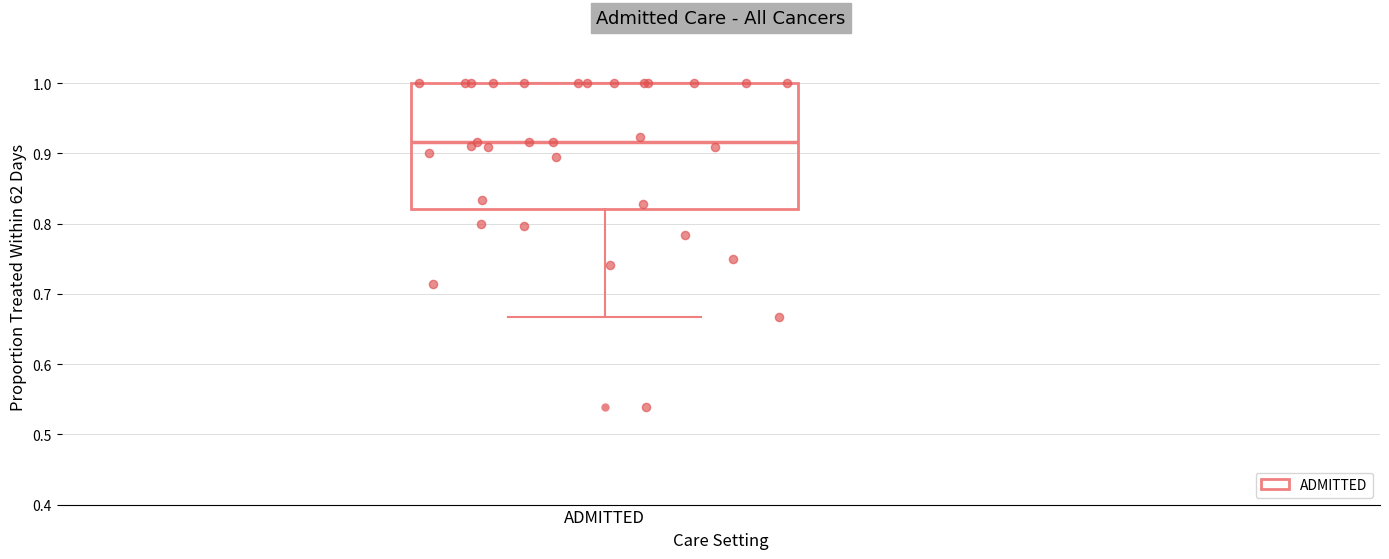

Where does the median line of the box for ADMITTED sit on the y-axis? The values are not printed on the chart, so give them approximately, as read against the axis.

0.92